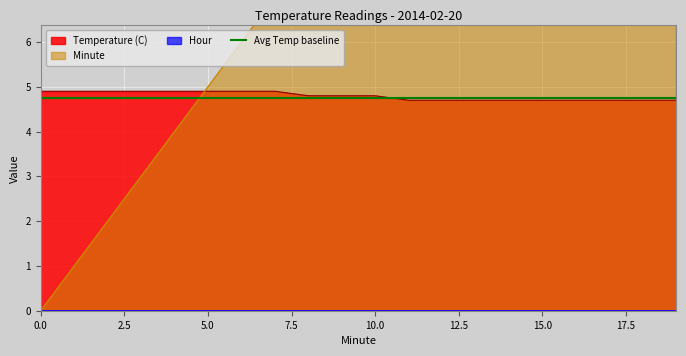

Between 13 and 1, which is larger?

1